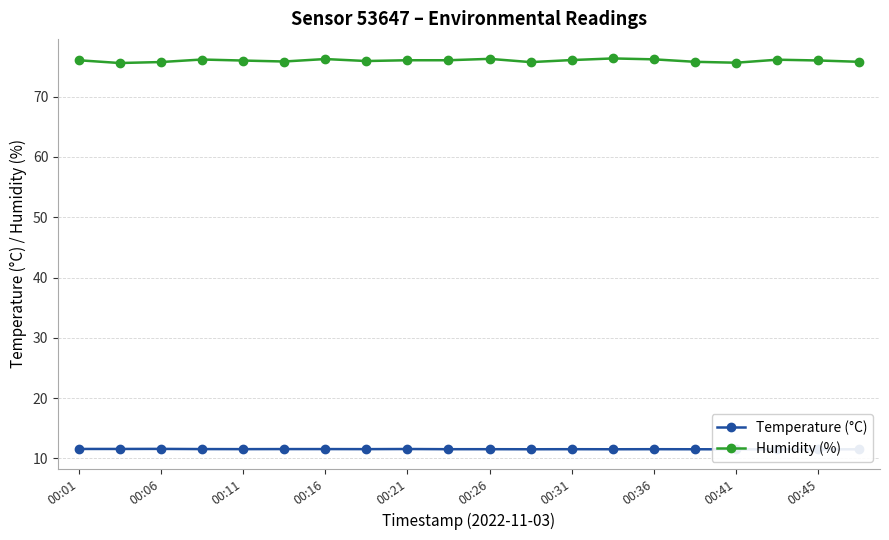

How many data points does each series have?

20